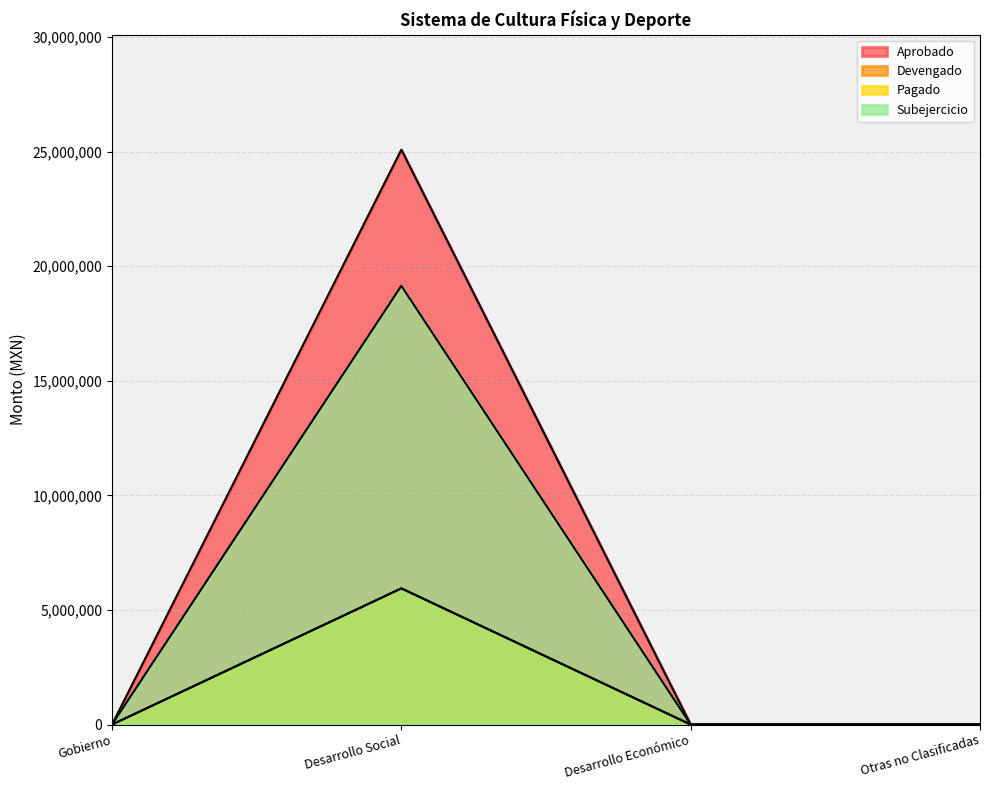

How many Devengado values are between 0 and 25086171?

4